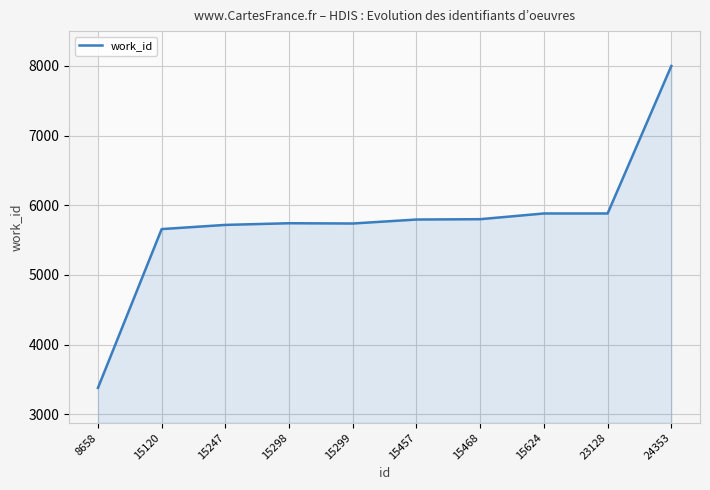

What is the average value?

5759